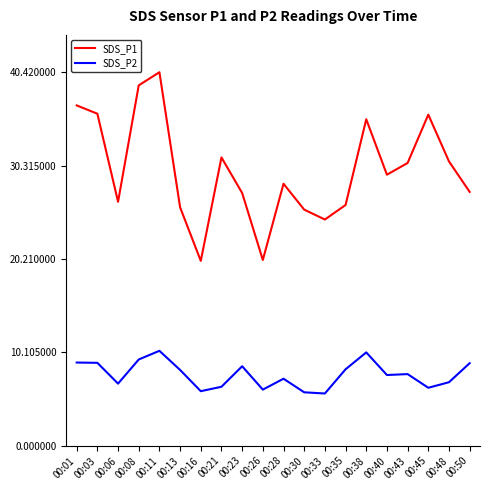

True or false: SDS_P2 and SDS_P1 cross at least once.

False